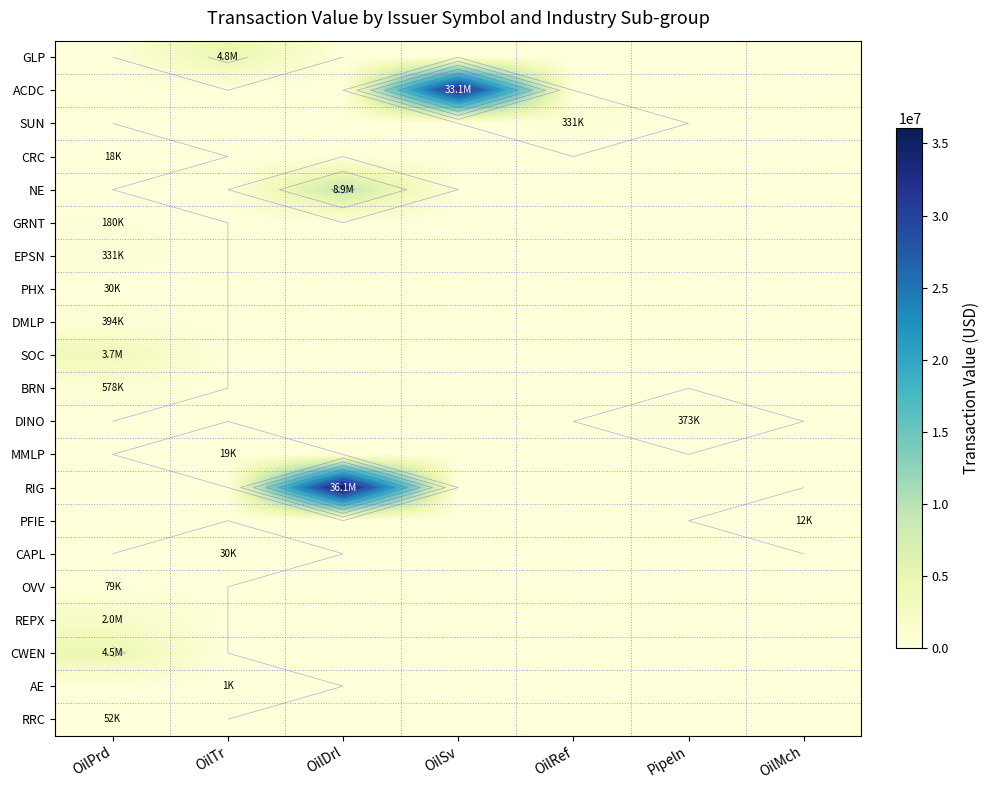

List the labels in order of RIG value, smallest first.

OilPrd, OilTr, OilSv, OilRef, Pipeln, OilMch, OilDrl